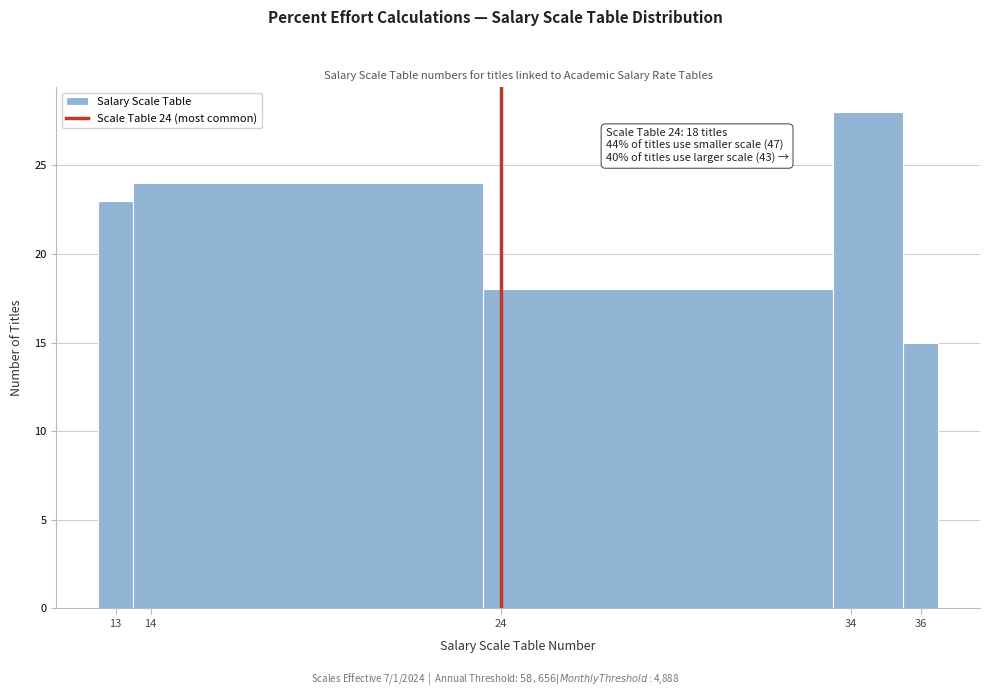

Which range on the x-axis has the tallest bar?

33.5 to 35.5